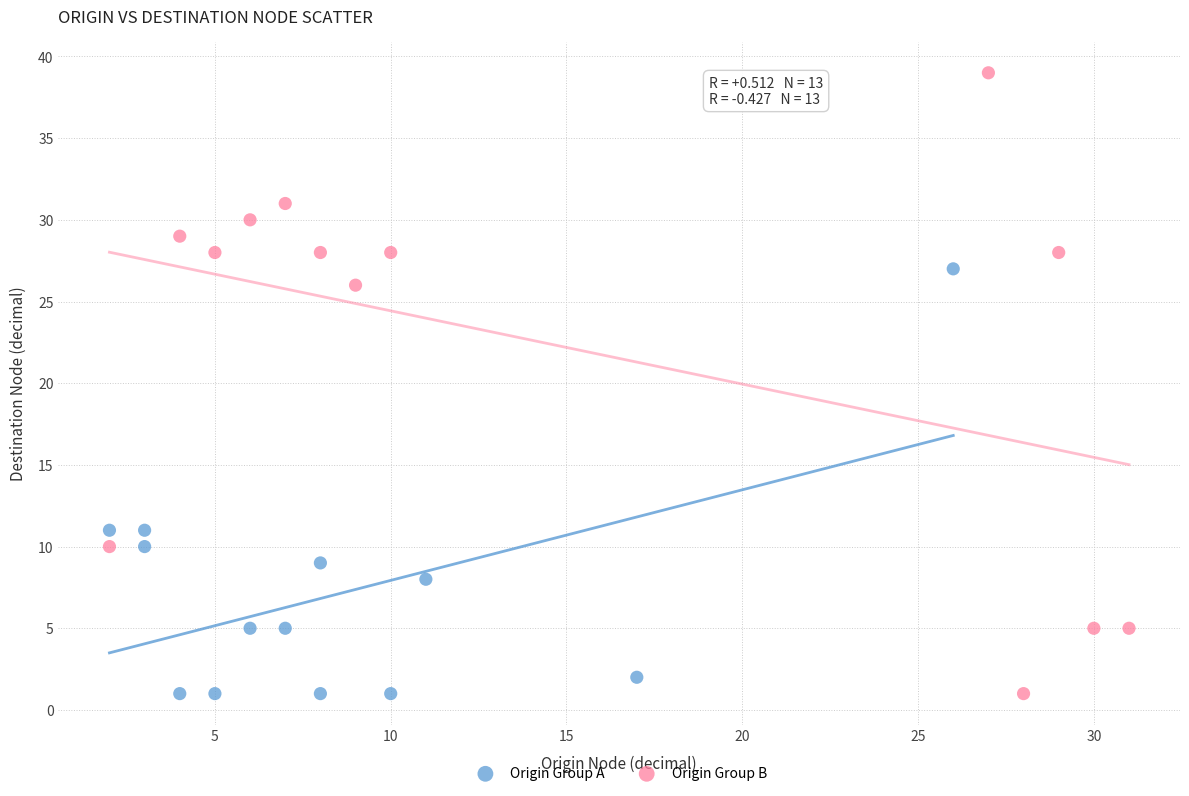

Which series contains the highest Y value?

Origin Group B